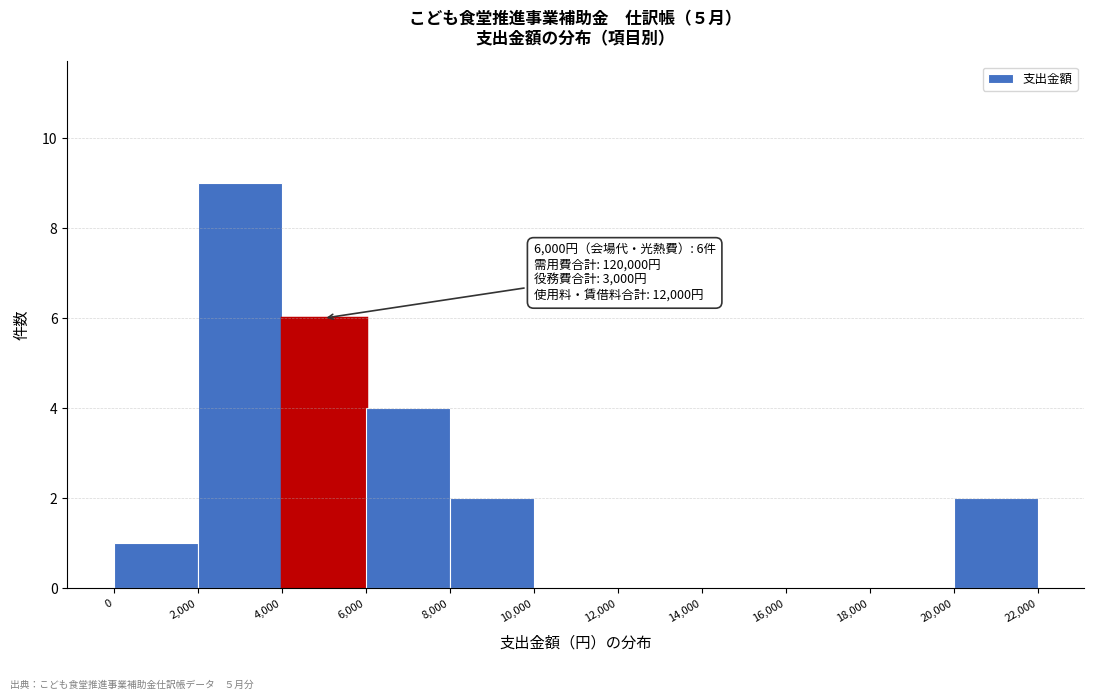

Which range on the x-axis has the tallest bar?

2,000 to 4,000